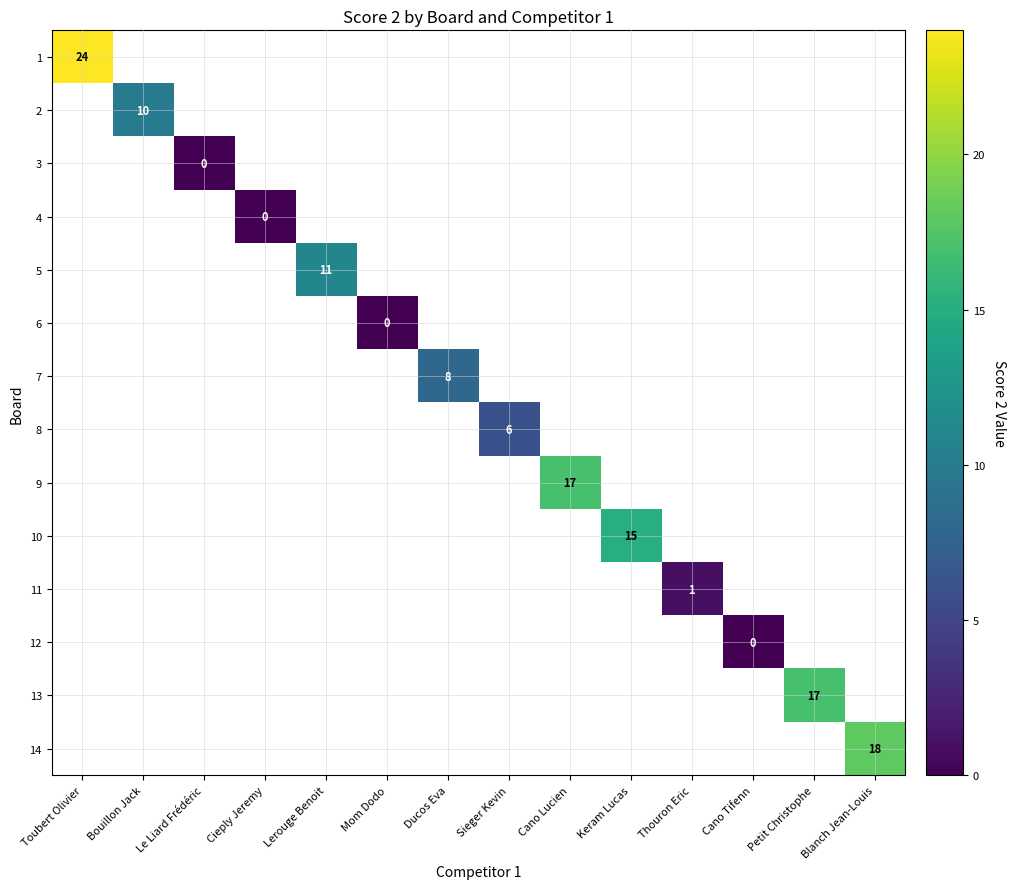

At how many categories does at least one series exceed 11?

5